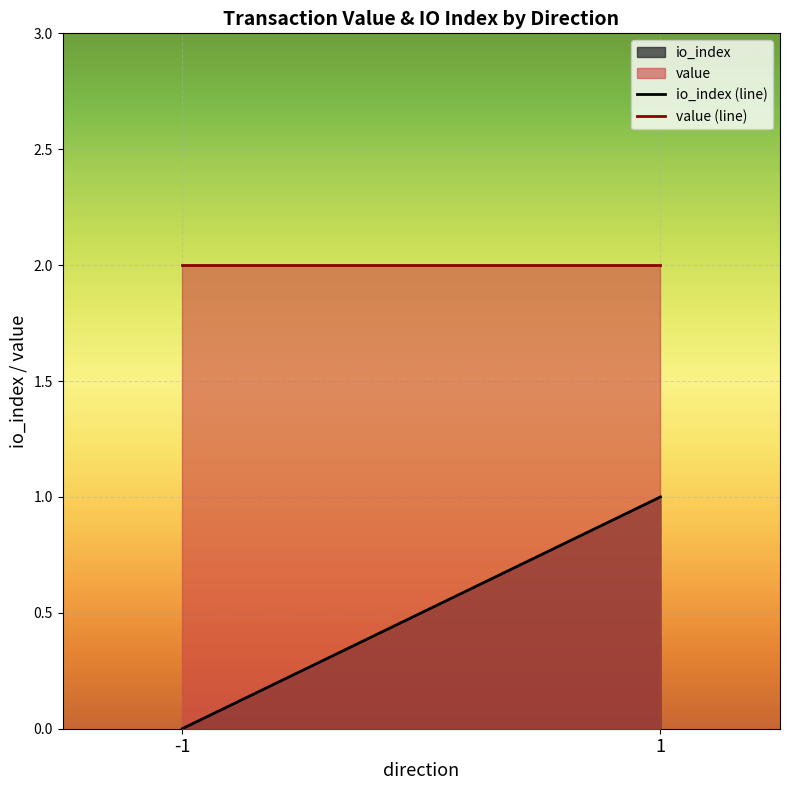

Rank the series at -1 from lowest to highest value.

io_index, value